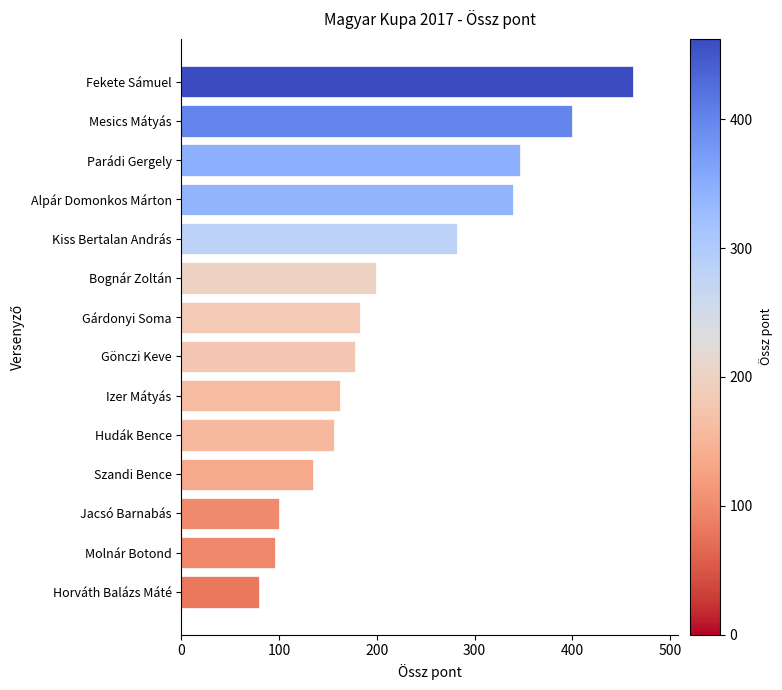

Which has a higher value, Parádi Gergely or Bognár Zoltán?

Parádi Gergely